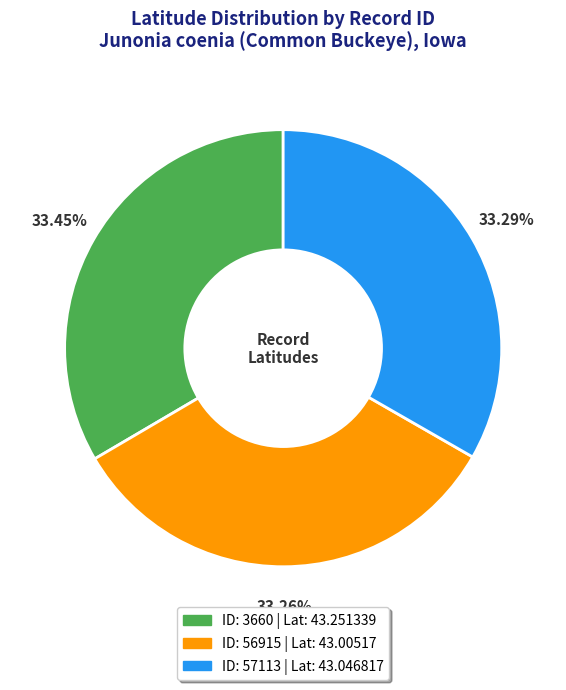

Does any single category account for the majority?

No